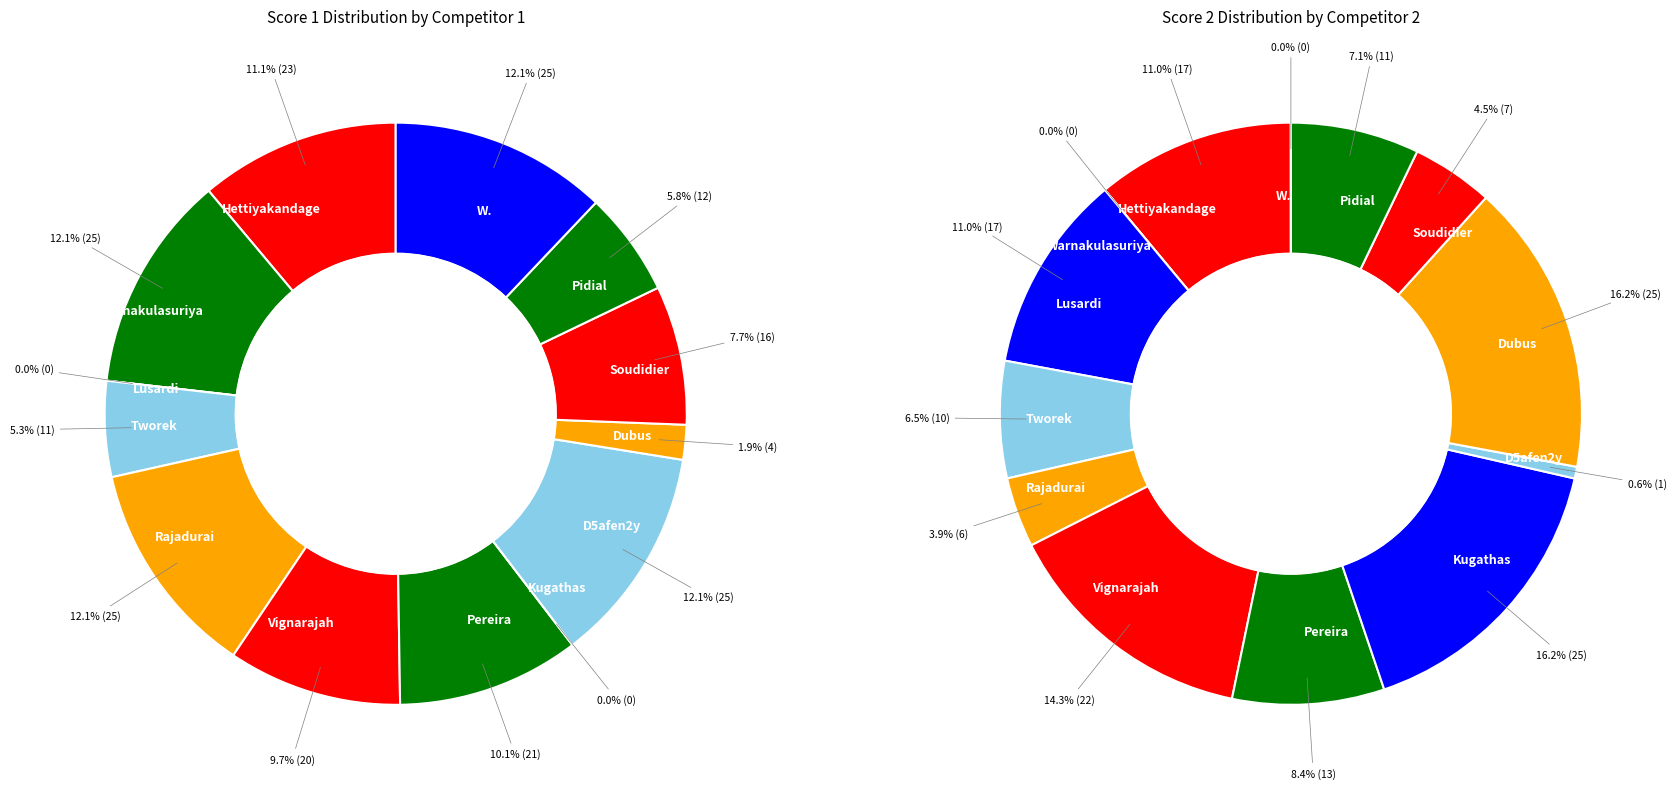

Which slice is the largest?

Warnakulasuriya Antoine